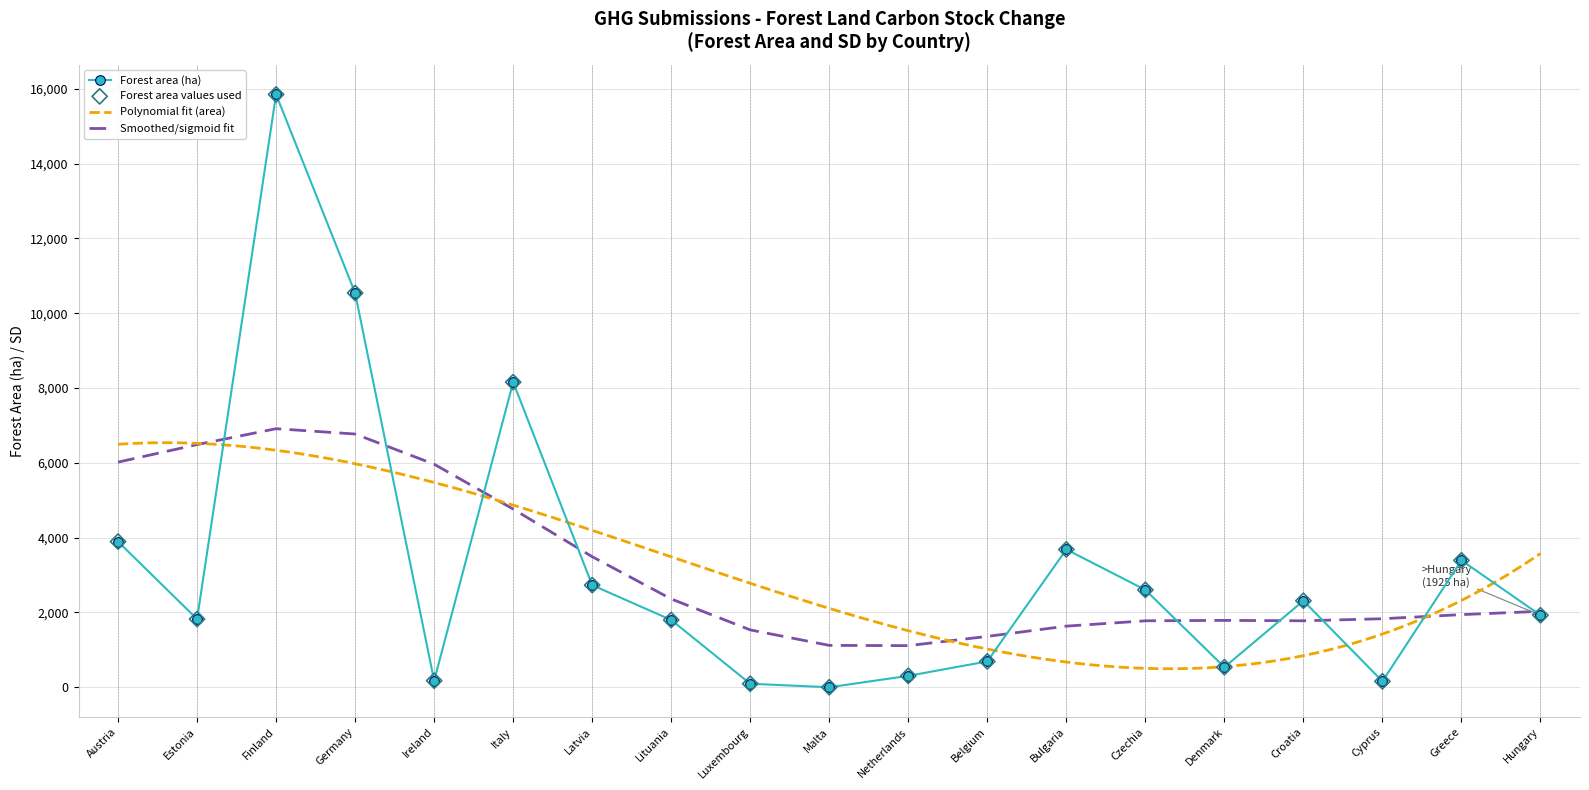

Which has a higher value, Bulgaria or Luxembourg?

Bulgaria